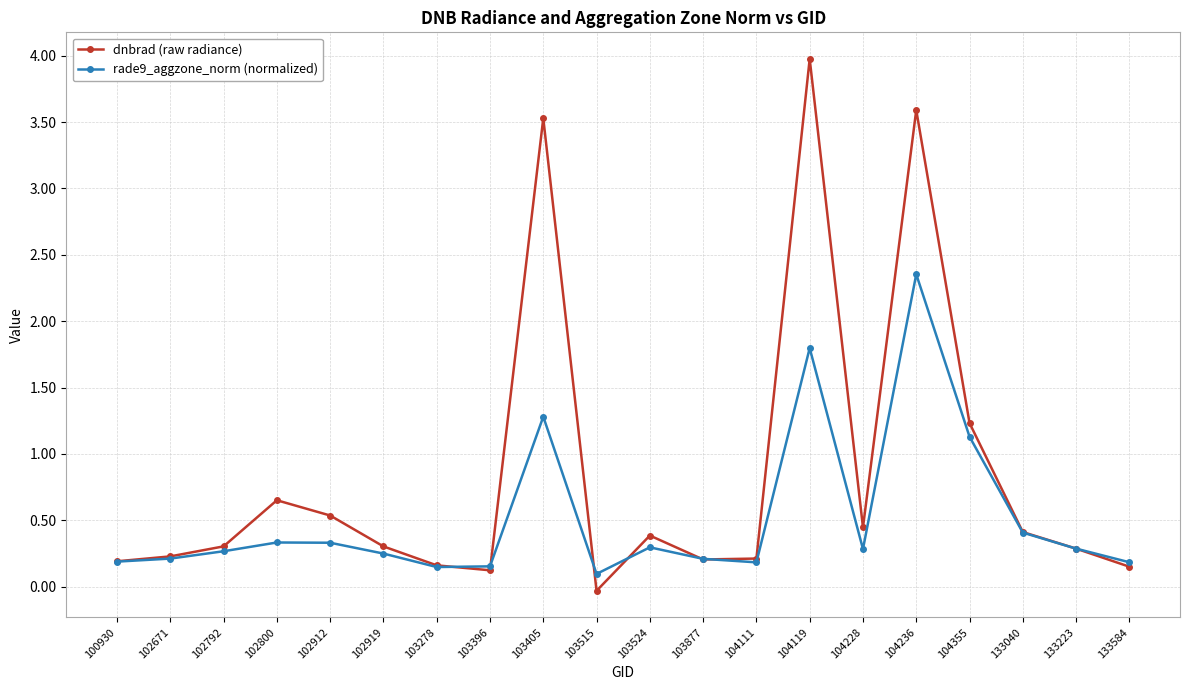

How many categories are shown in the chart?

20